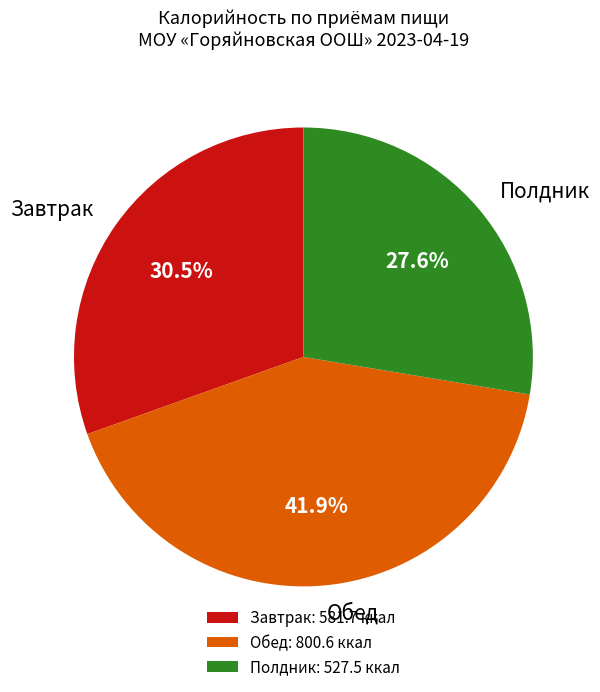

What is the largest slice in the pie chart?

Обед: 800.6 ккал